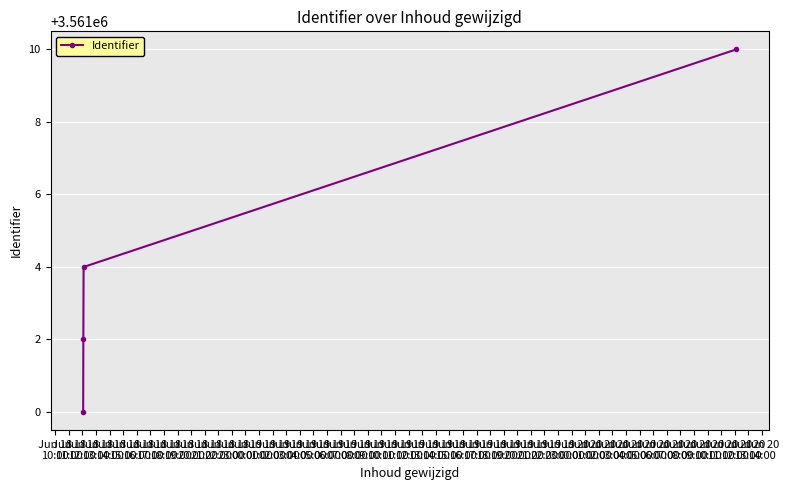

What is the maximum value shown in the chart?

3561010